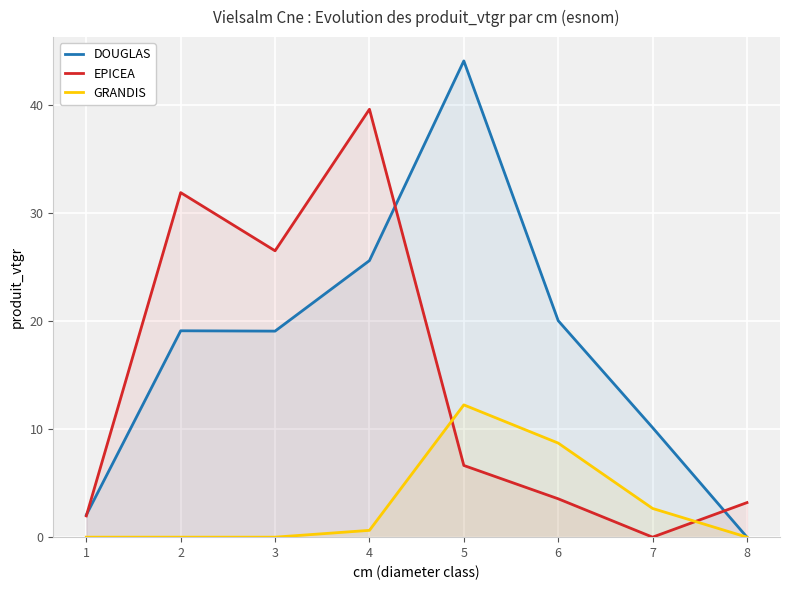

At which label does GRANDIS reach its minimum?

1